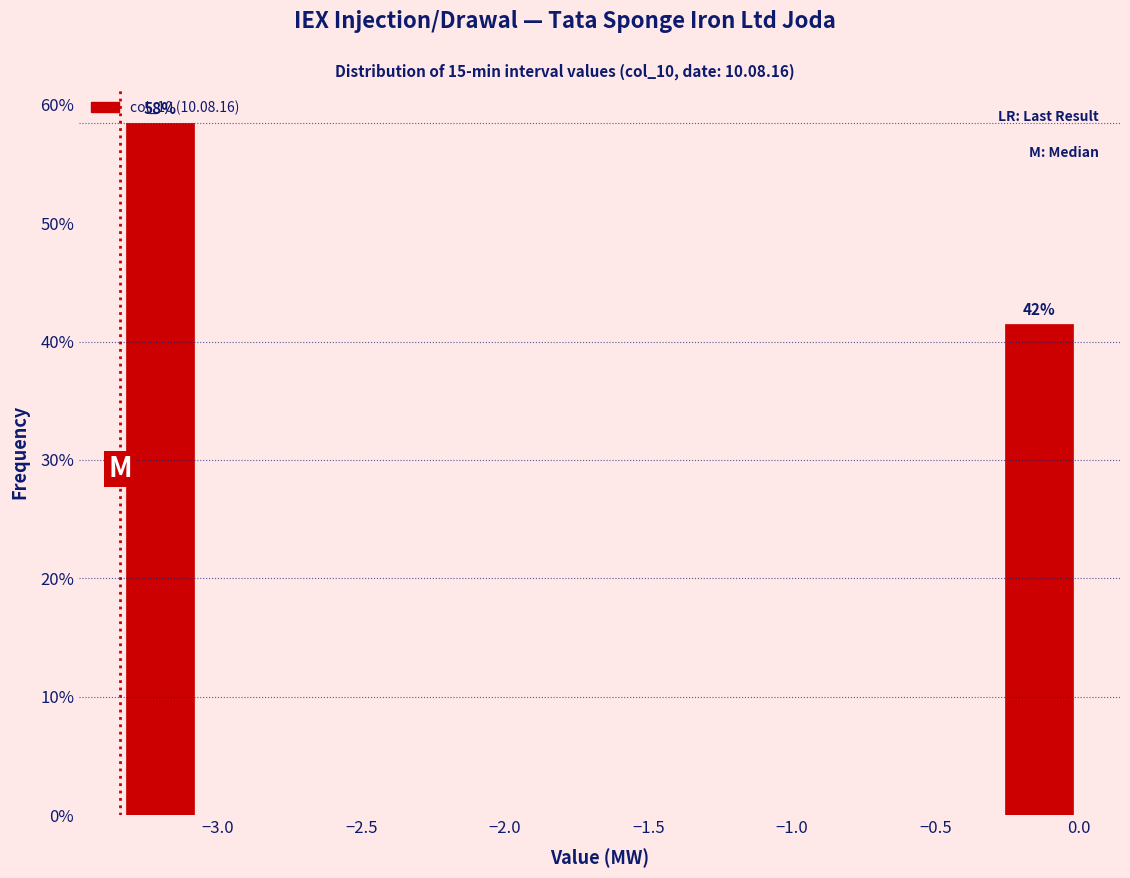

Over which range of the x-axis is the bar tallest?

-3.35 to -3.05